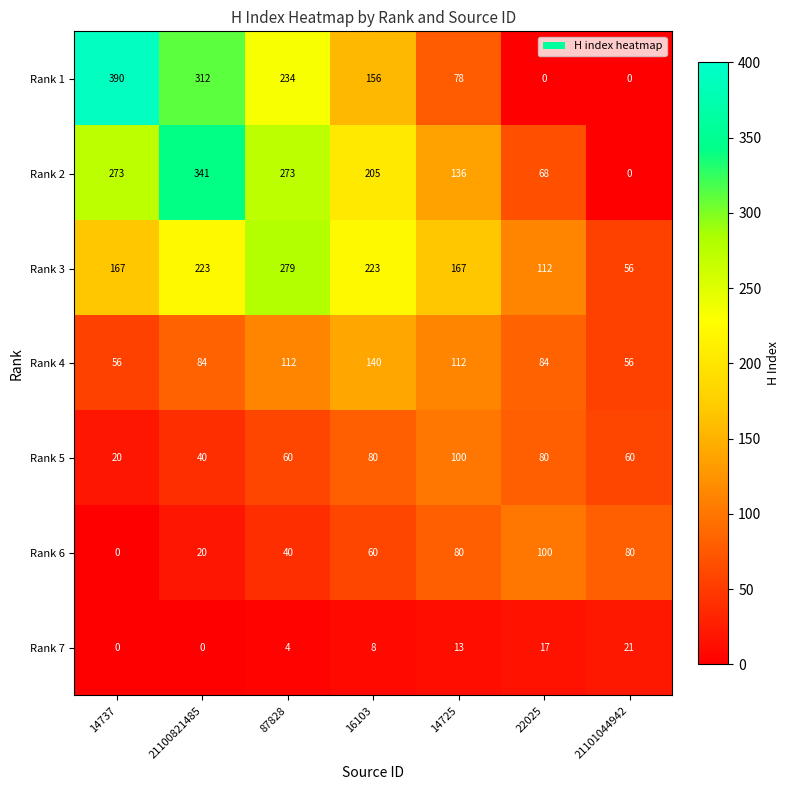

What is the maximum value shown in the chart?

390